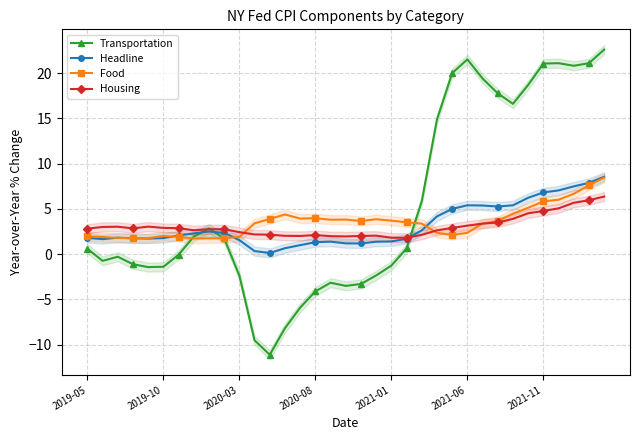

True or false: Food has more than 0 interior local peaks.

True